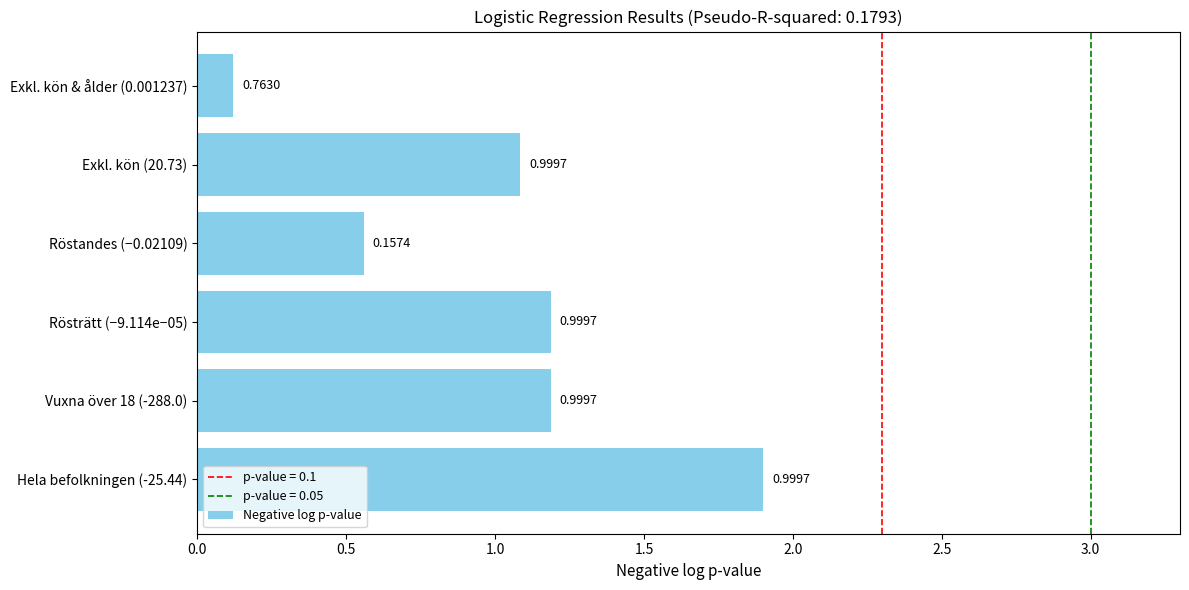

What is the smallest value displayed?

0.1